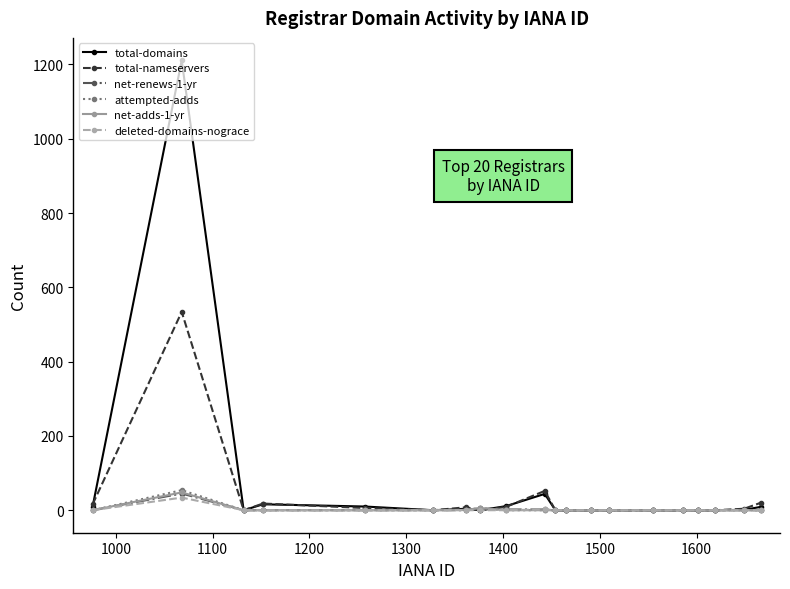

How many data points in total-domains are above 0?

9